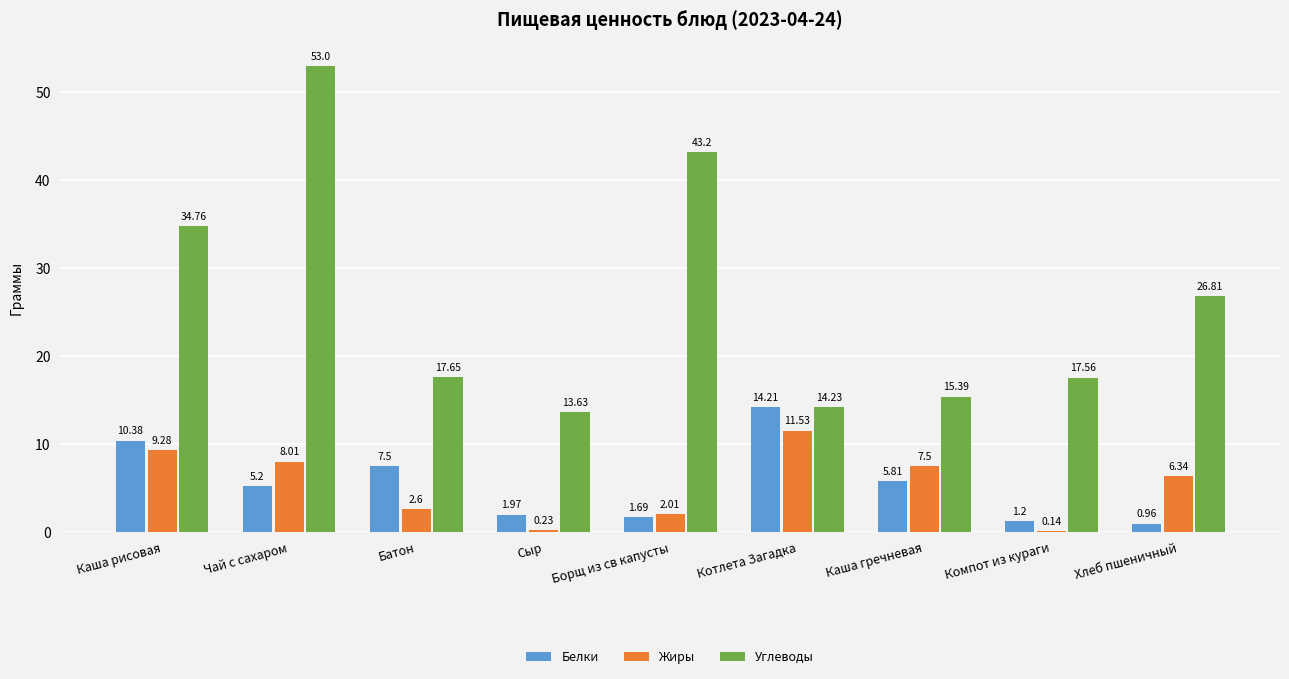

What is the sum of all Углеводы values?

236.2